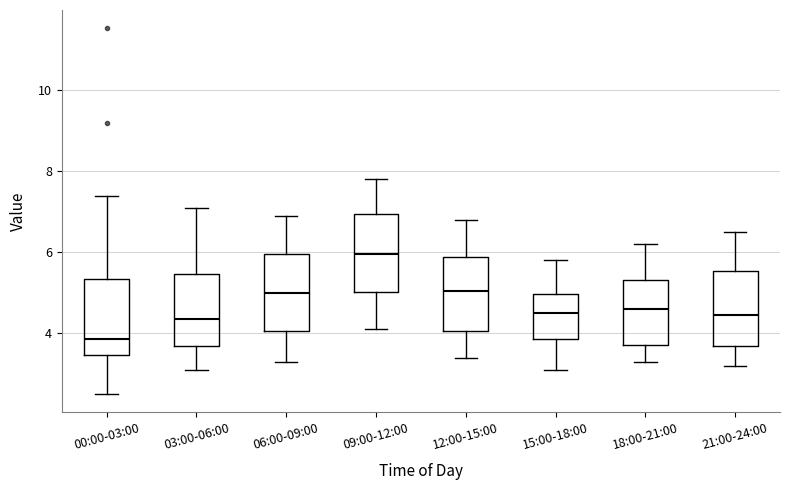

Which box has the lowest median line?

00:00-03:00